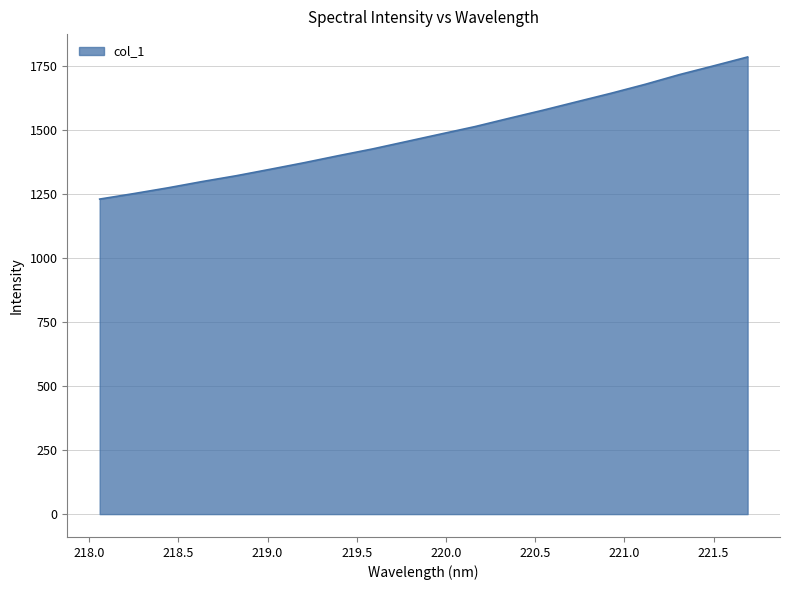

What is the smallest value displayed?

1231.5